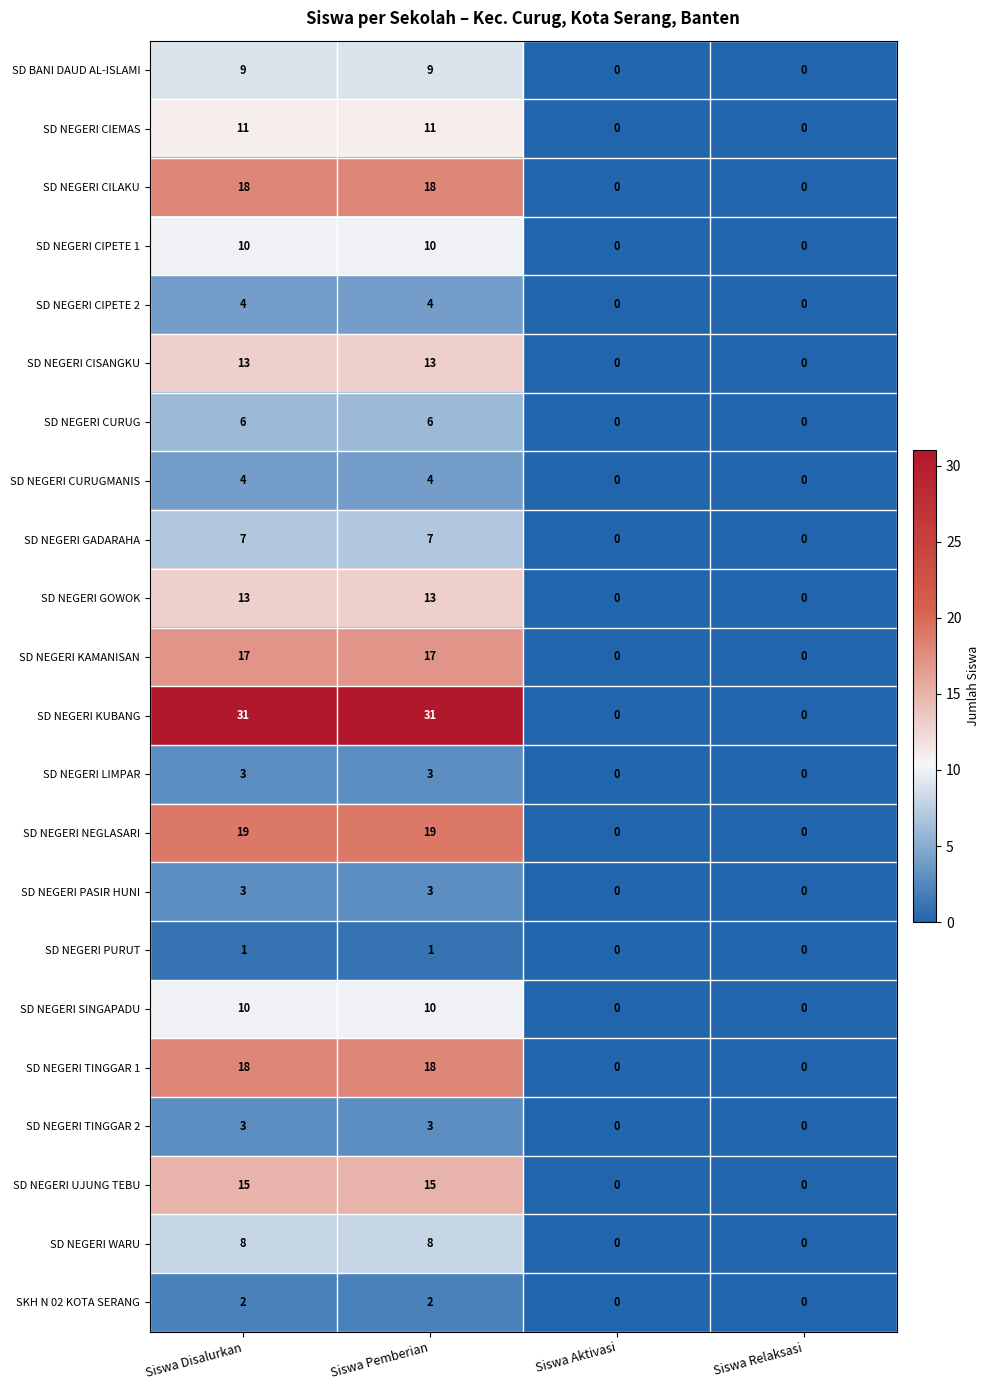

What is the maximum value shown in the chart?

31